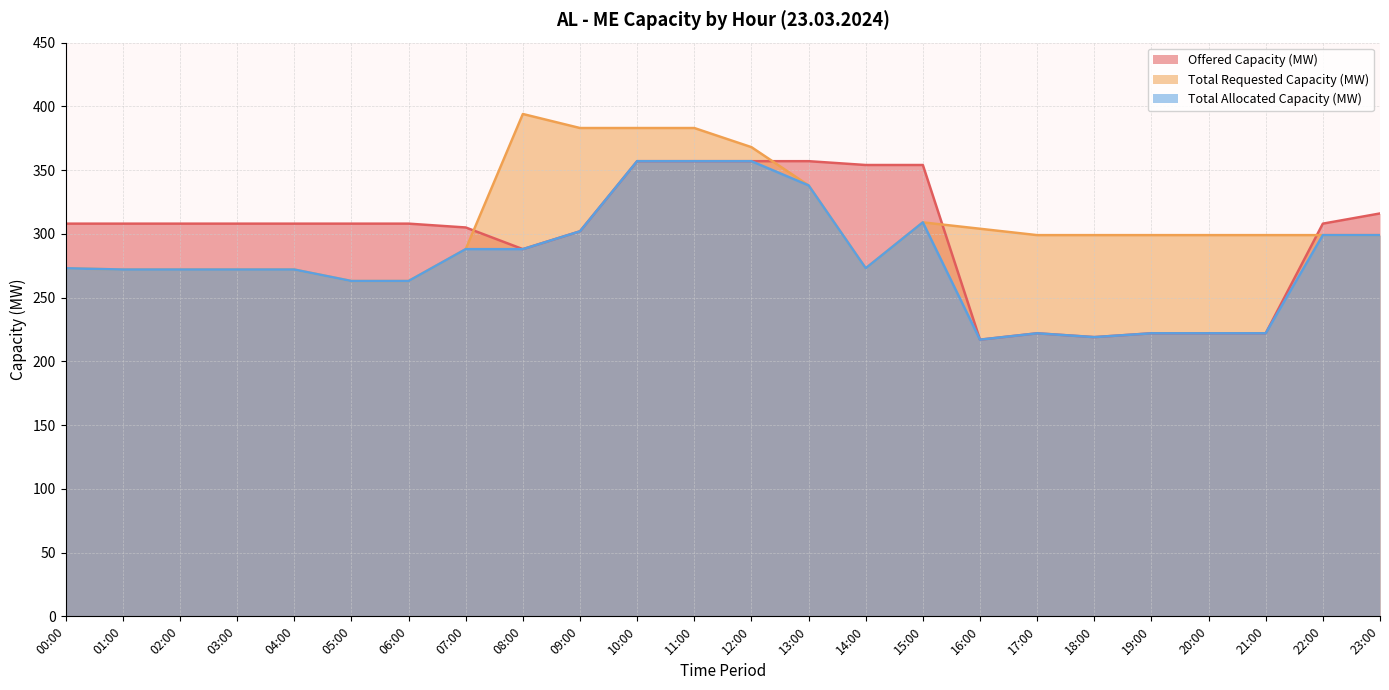

How many categories are shown in the chart?

24